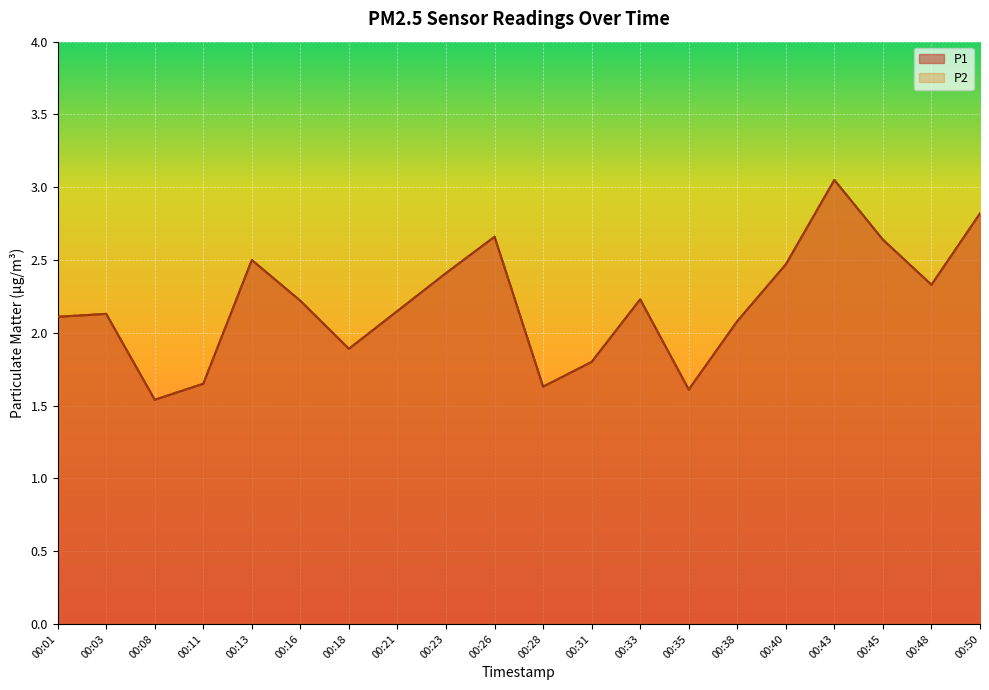

What is the difference between the P1 values at 00:43 and 00:23?

0.6